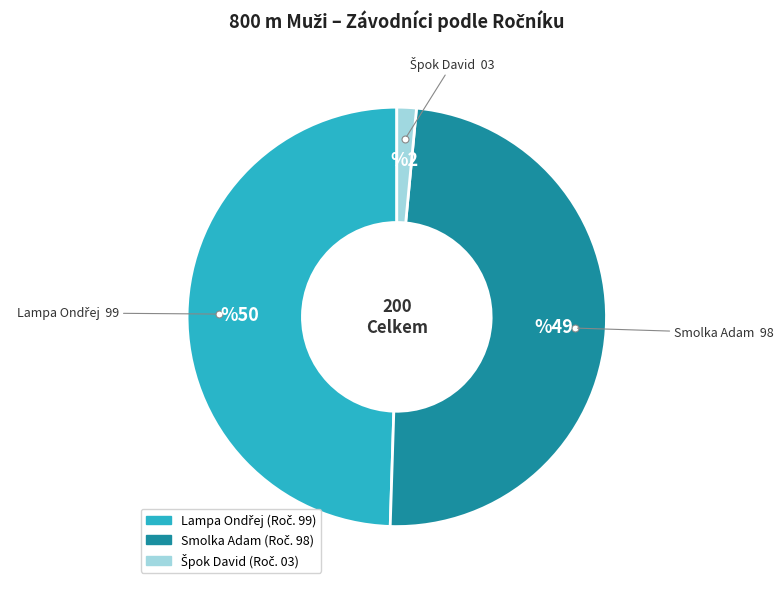

How many segments does this pie chart have?

3